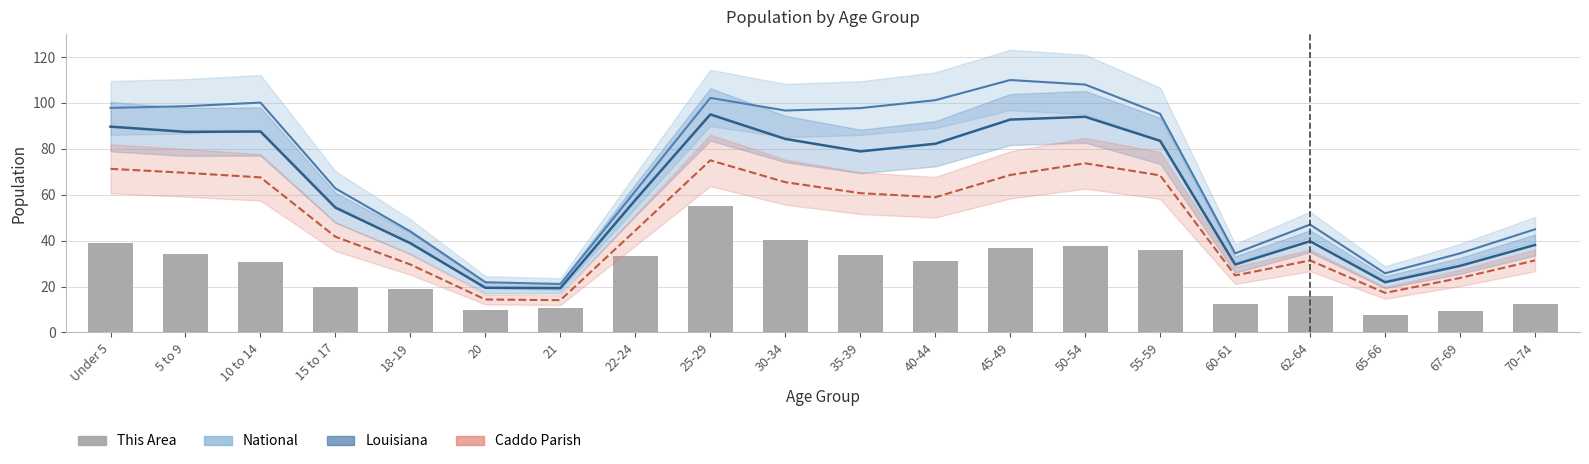

What is the spread (max minus min) of values at 65-66?

18.3